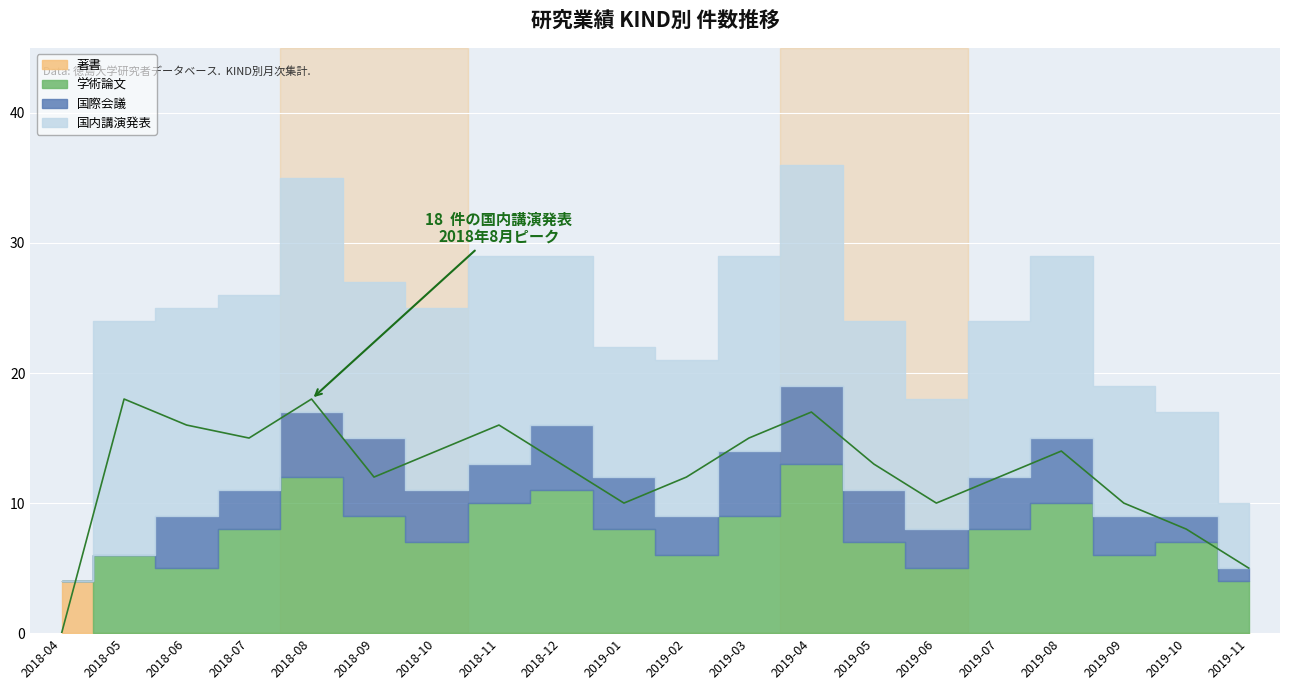

The value of 学術論文 at 2019-10 is 7. True or false?

True